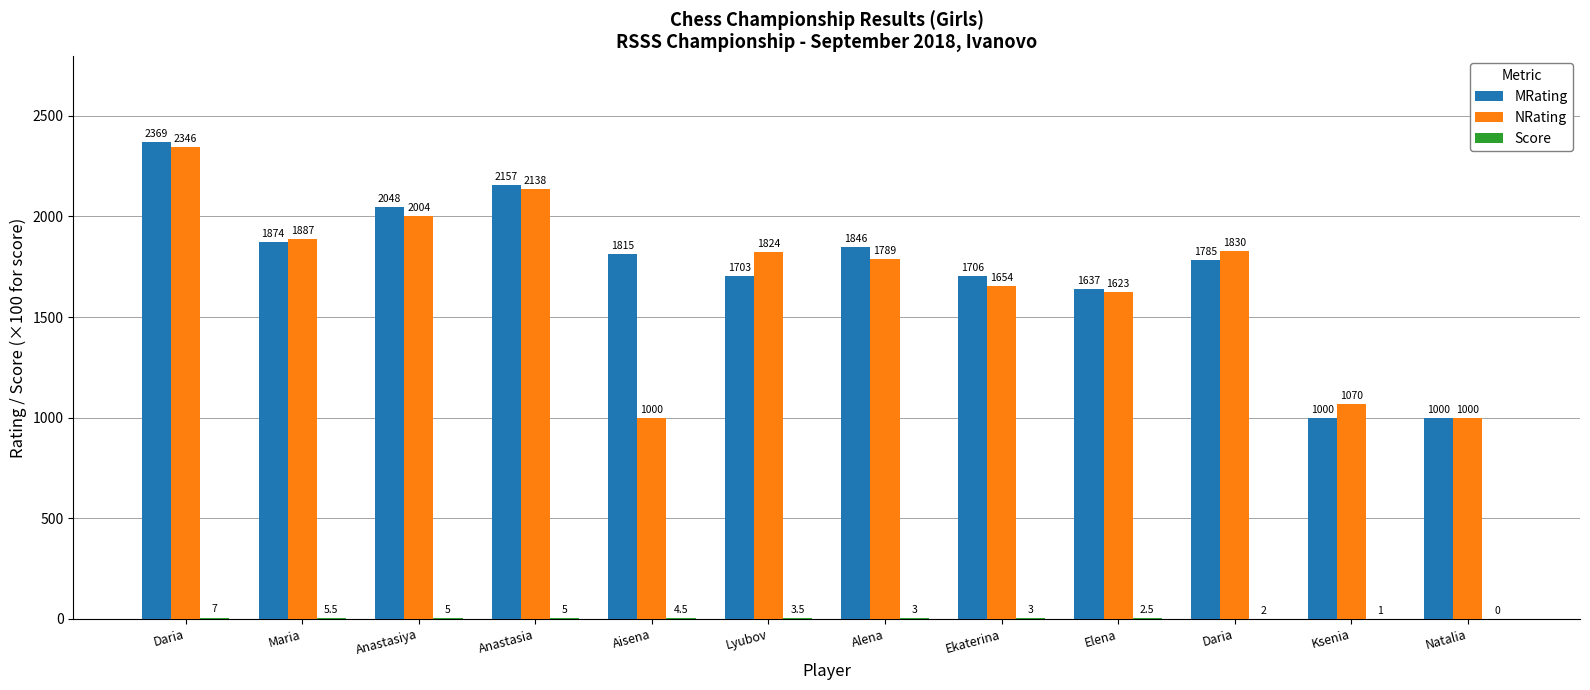

What is the label of the 8th bar from the right?

Aisena